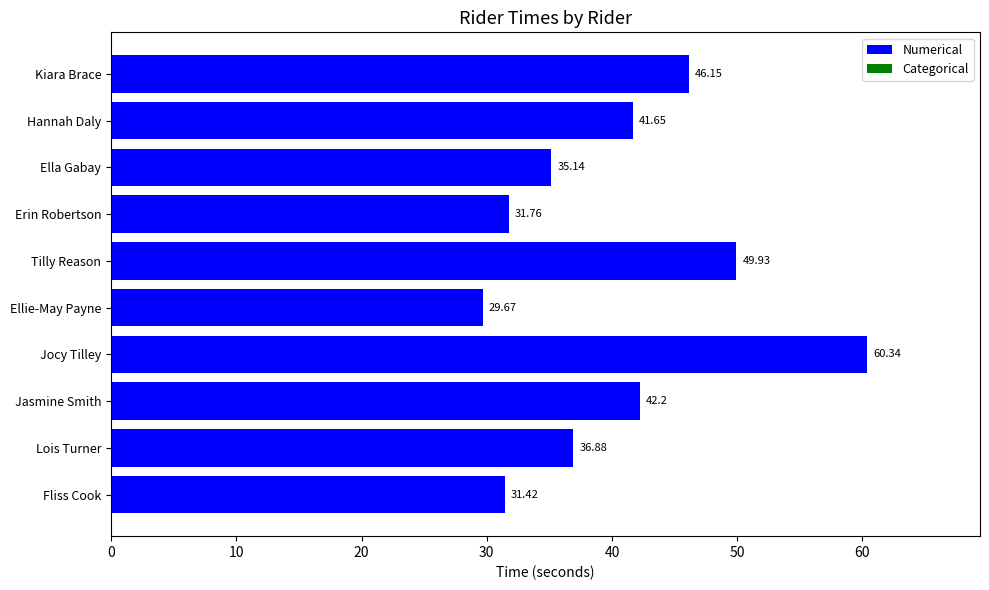

What is the difference between the maximum and minimum values?

30.7